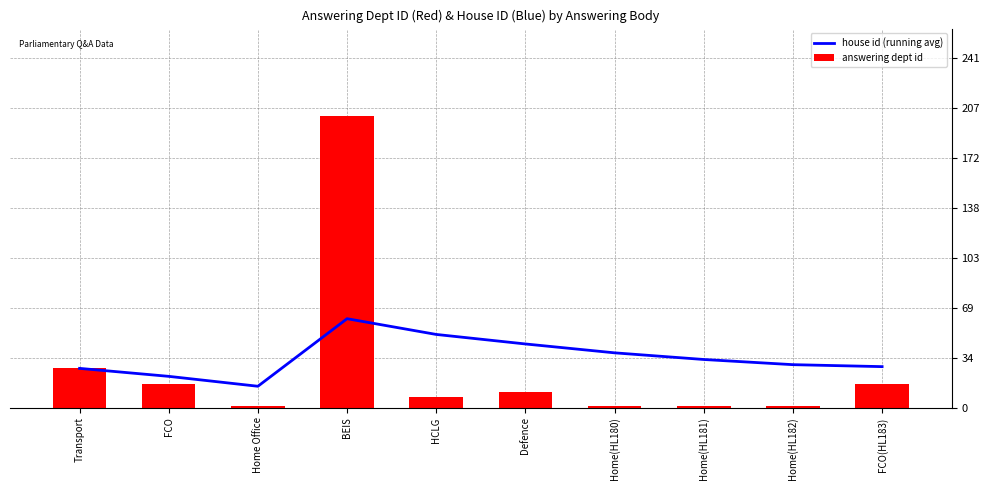

What is the difference between the maximum and minimum values in the answering dept id series?

200